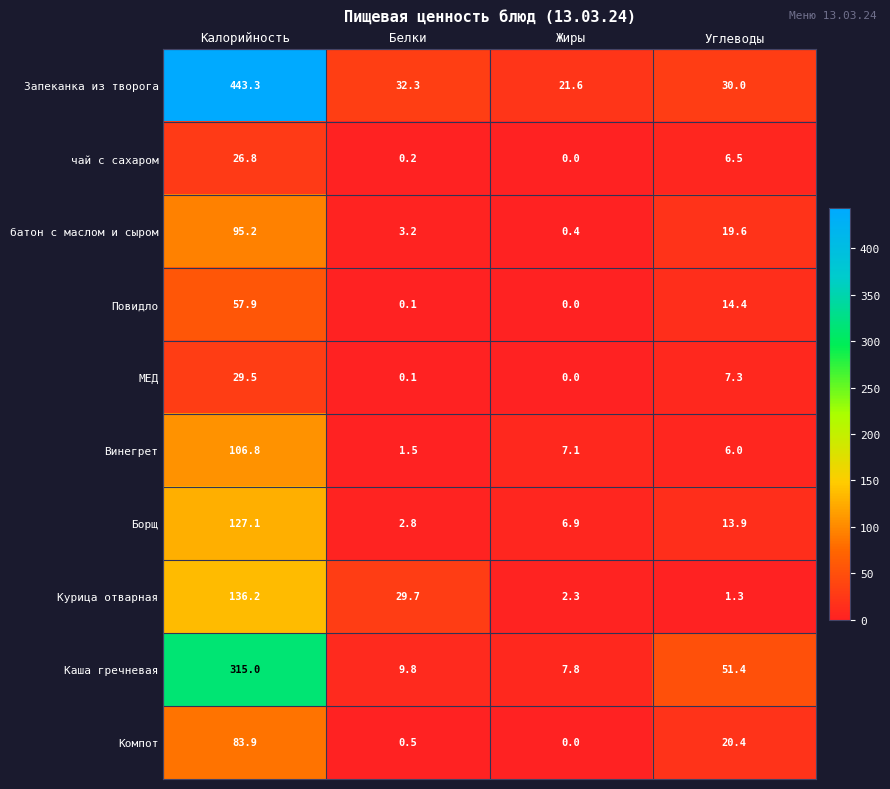

True or false: Борщ has a value of 127.1 at Калорийность.

True